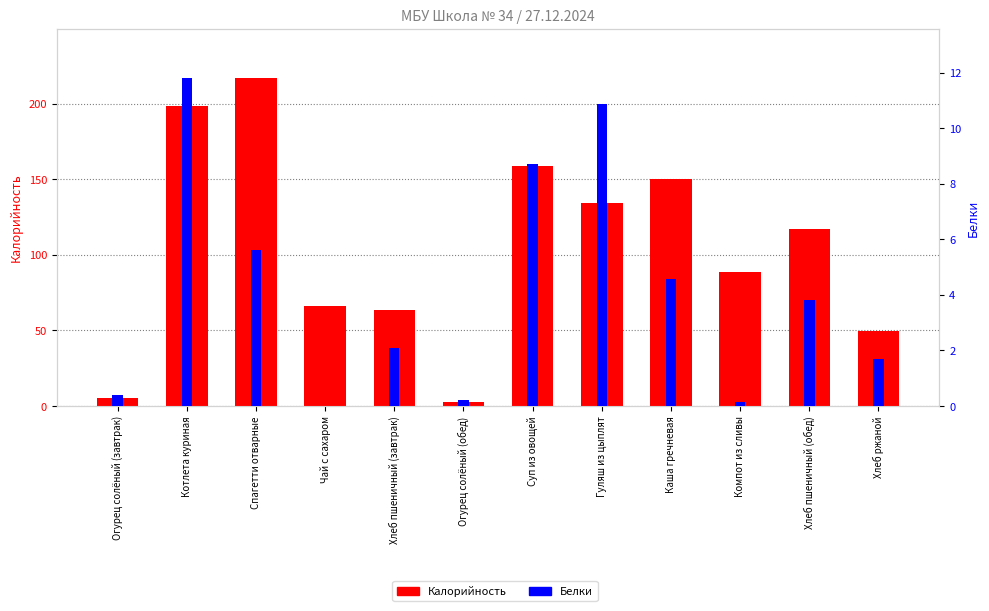

What are all the series names shown in the legend?

Калорийность, Белки